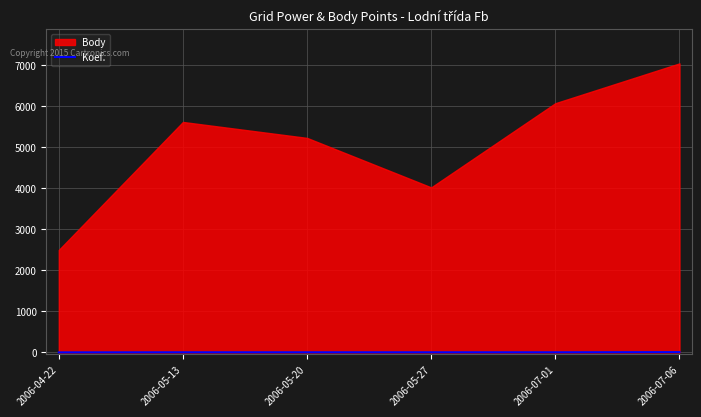

Which label corresponds to the largest value in the chart?

2006-07-06